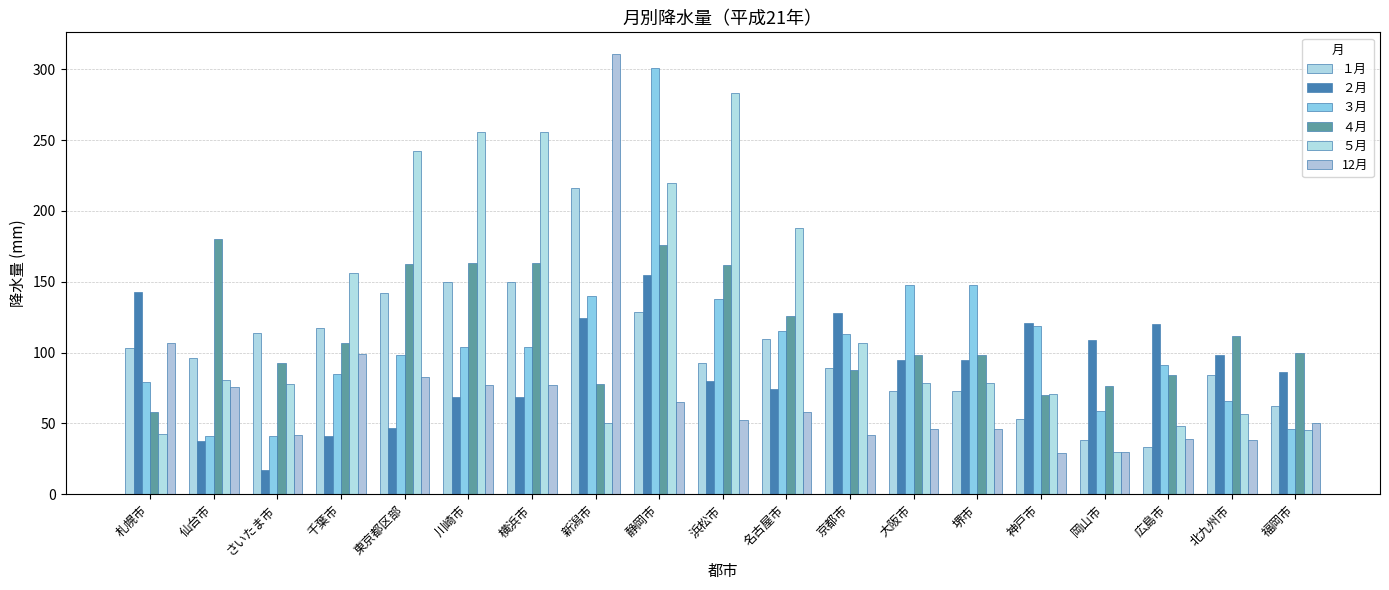

How many series are shown in this chart?

6